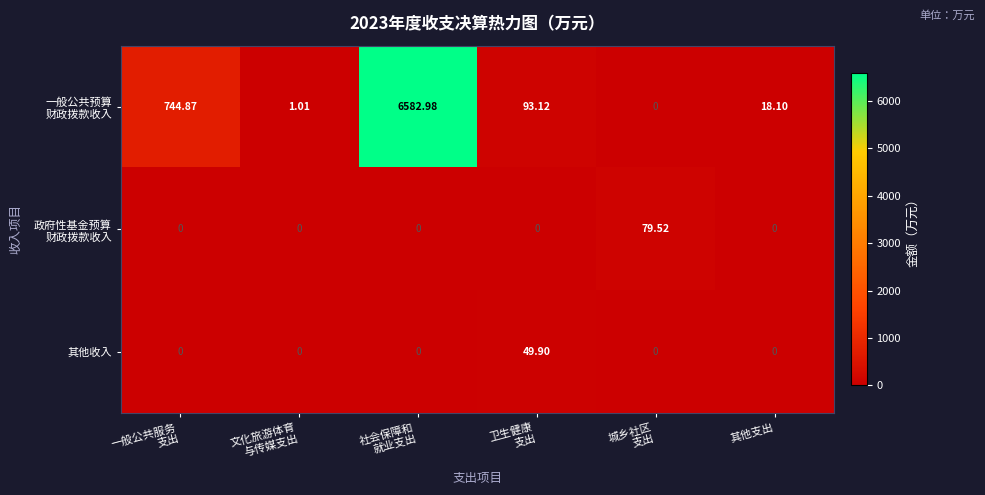

How many categories are shown in the chart?

6